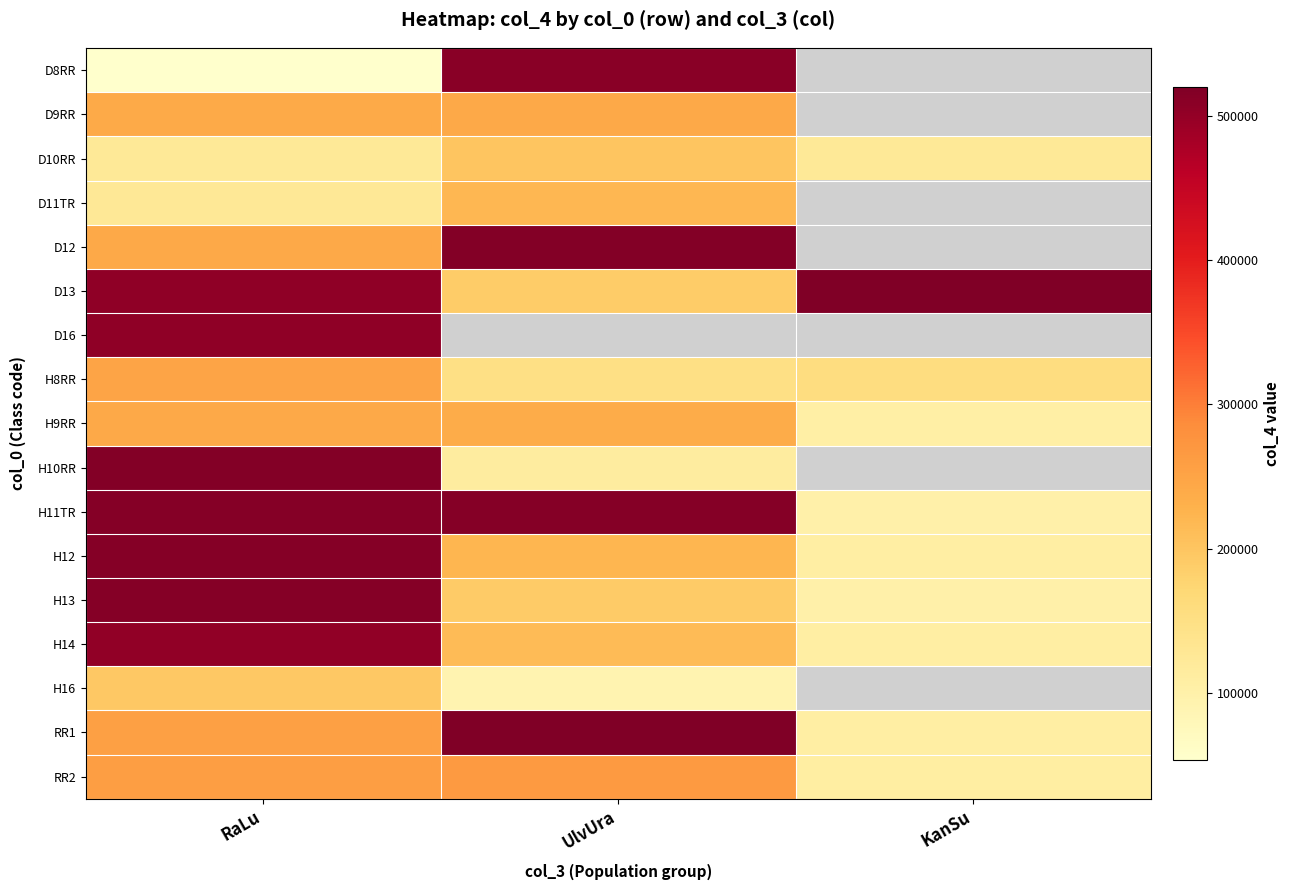

How many data points does each series have?

3